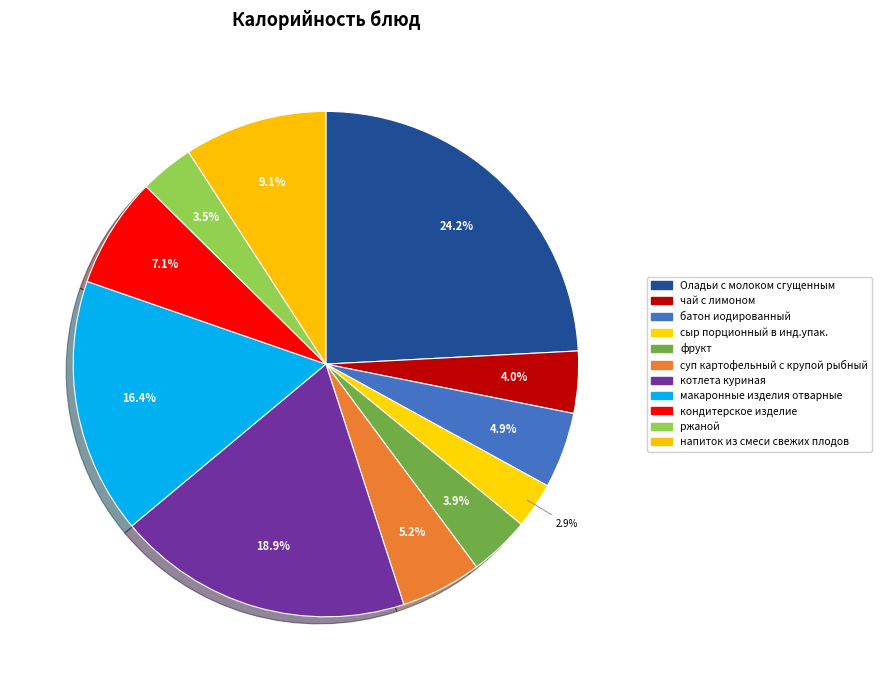

To the nearest percent, what is the combined percentage of кондитерское изделие and макаронные изделия отварные?

23%